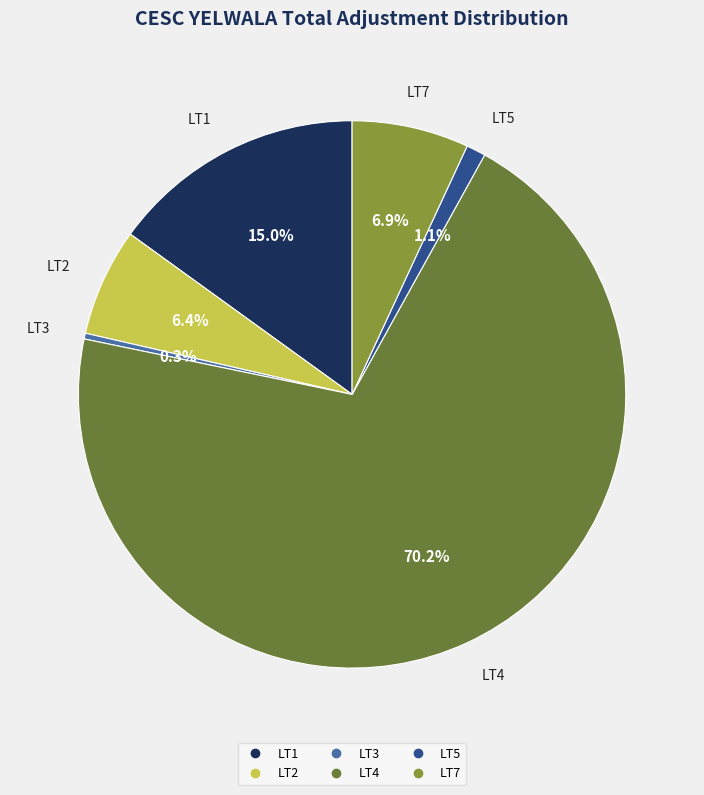

Between LT1 and LT2, which is larger?

LT1